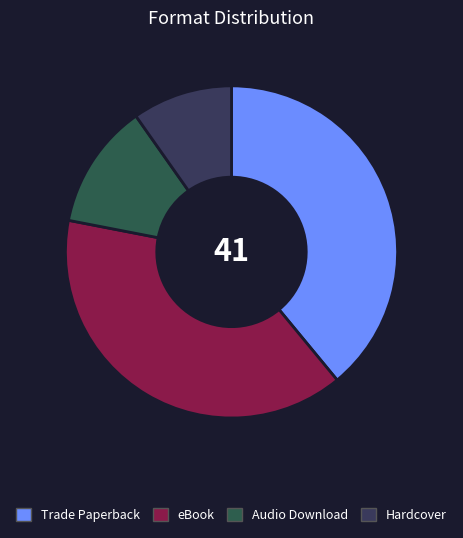

True or false: eBook accounts for 39% of the total.

True